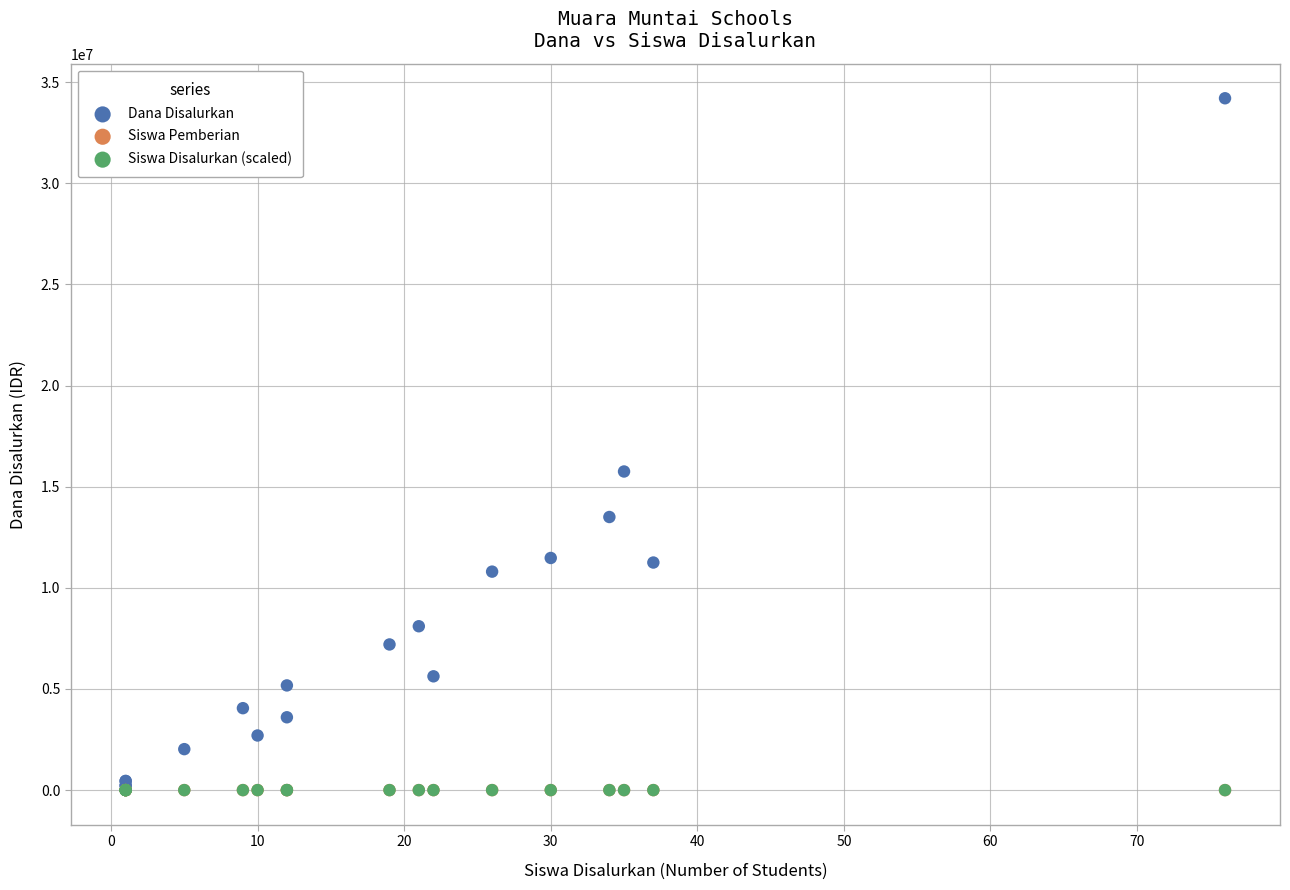

Which series has the largest Y range (max minus min)?

Dana Disalurkan